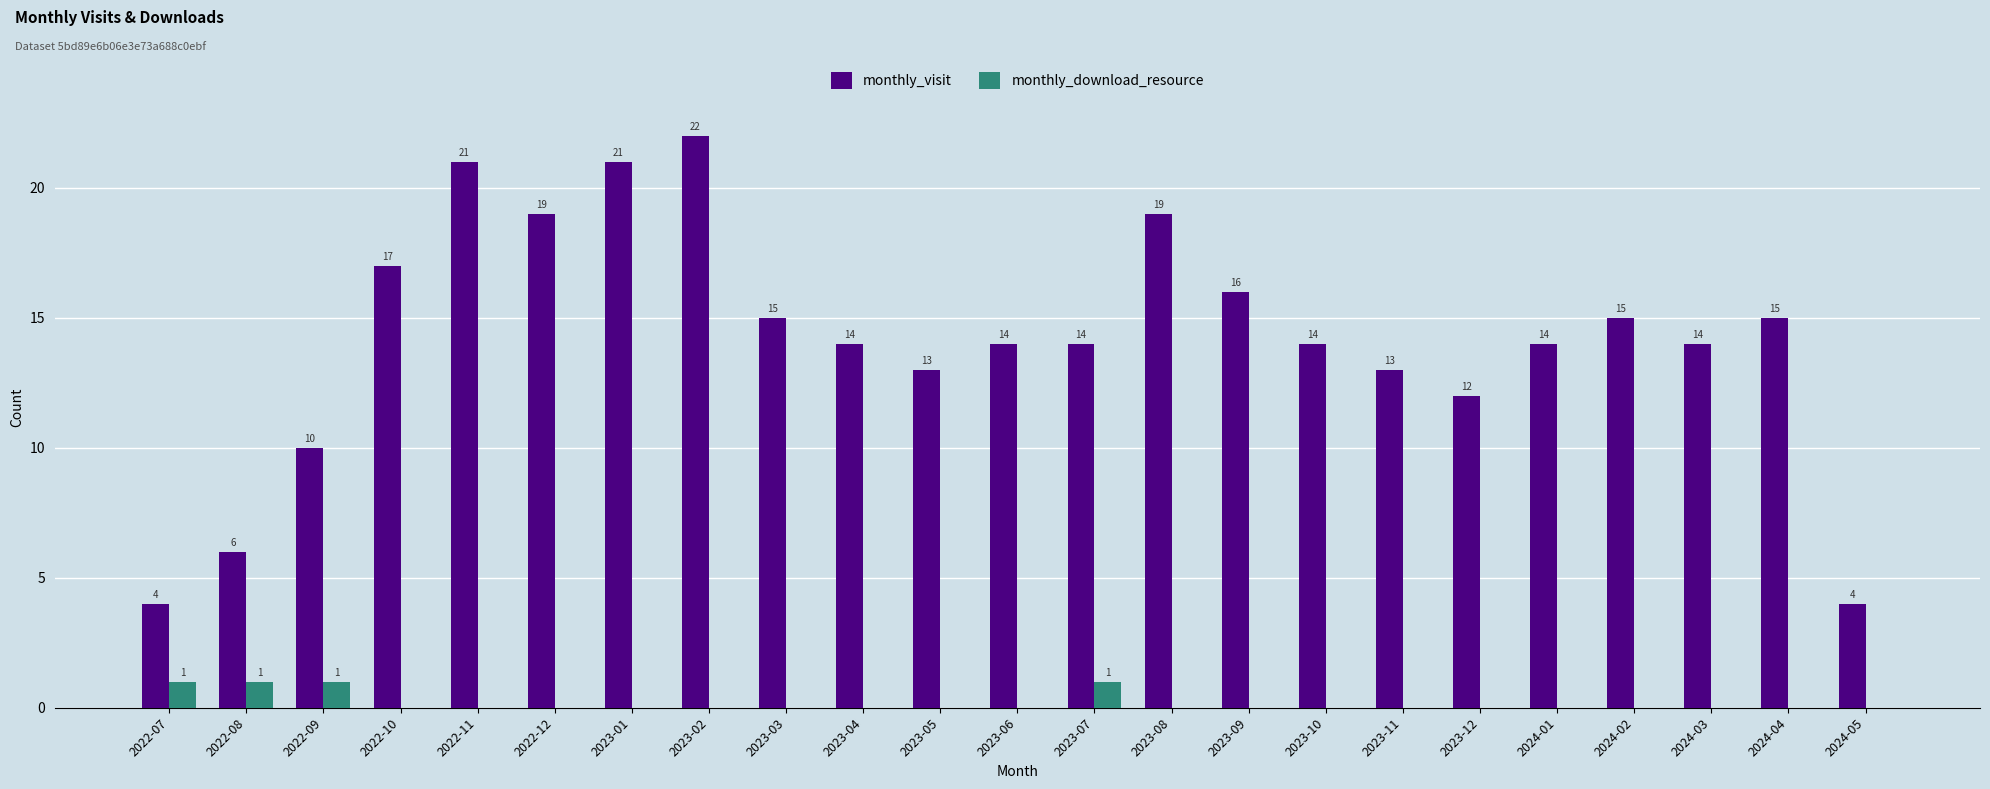

At which category is the sum across all series the highest?

2023-02